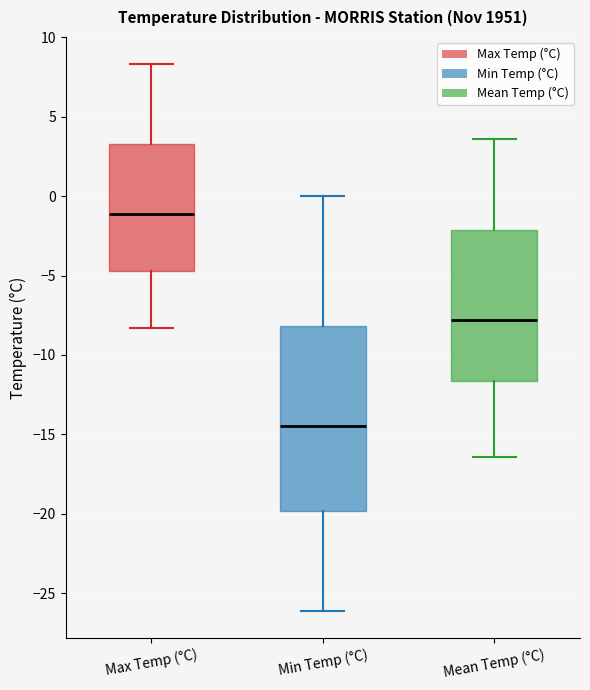

Where does the median line of the box for Mean Temp (°C) sit on the y-axis? The values are not printed on the chart, so give them approximately, as read against the axis.

-8.0